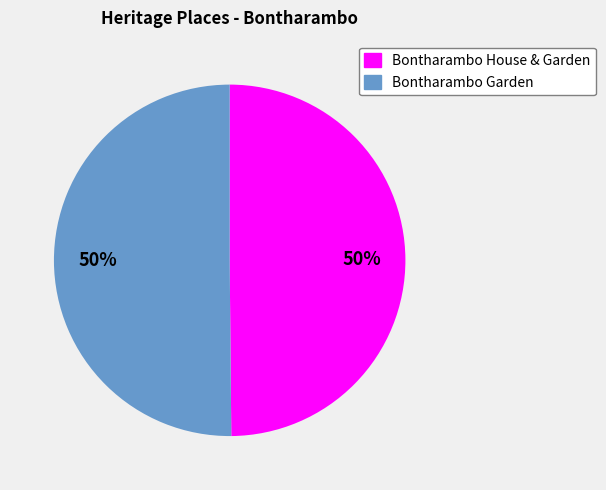

The Bontharambo House & Garden slice represents 50% of the pie. True or false?

True